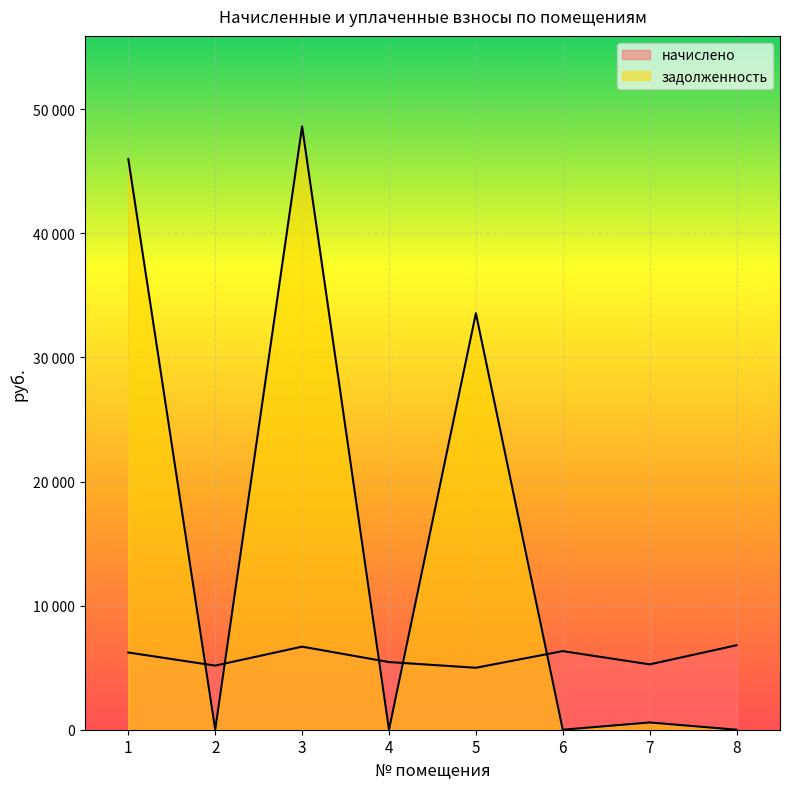

What is the value of the задолженность point at the 3rd from the left?

48618.4